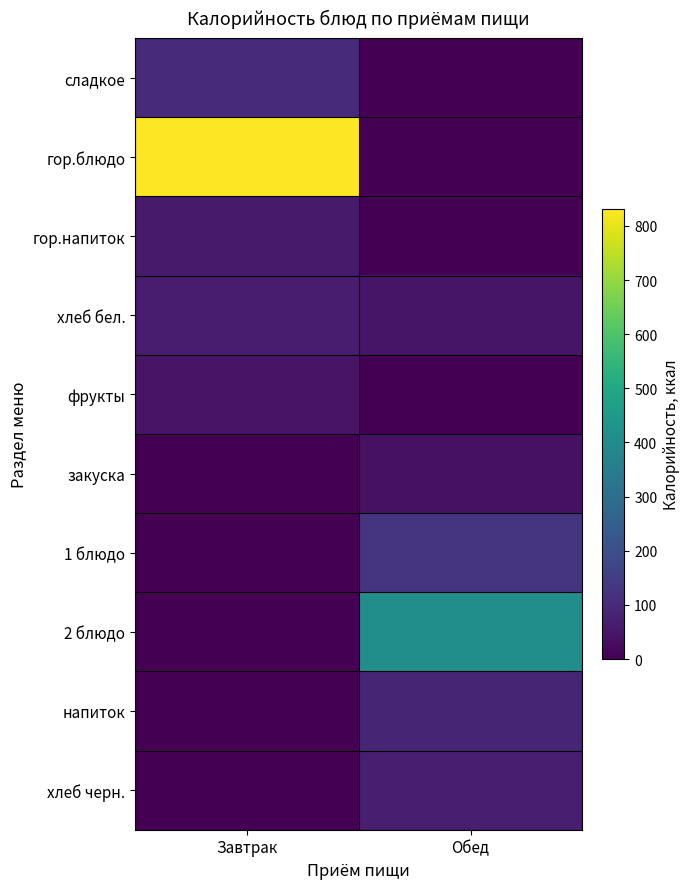

Count the number of categories in the chart.

2